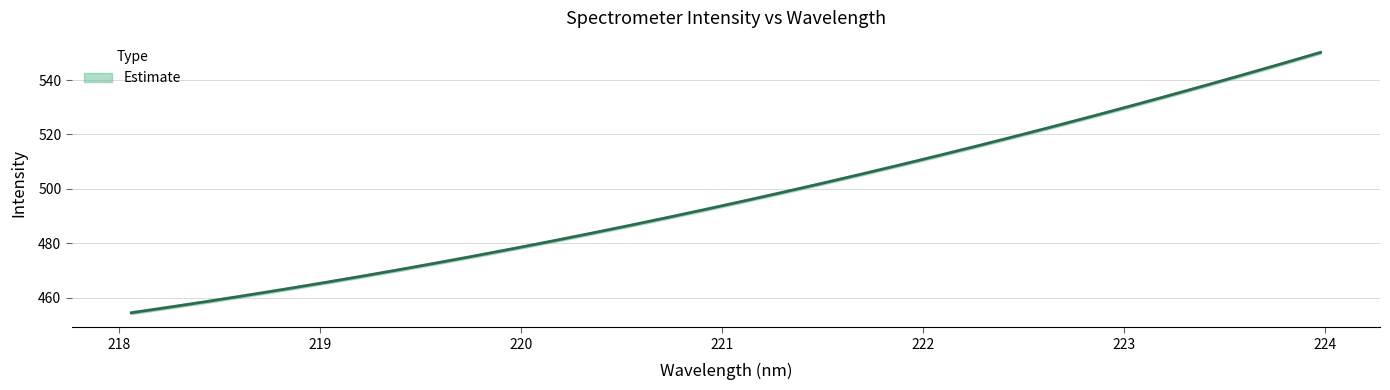

Does the chart have visible grid lines?

Yes